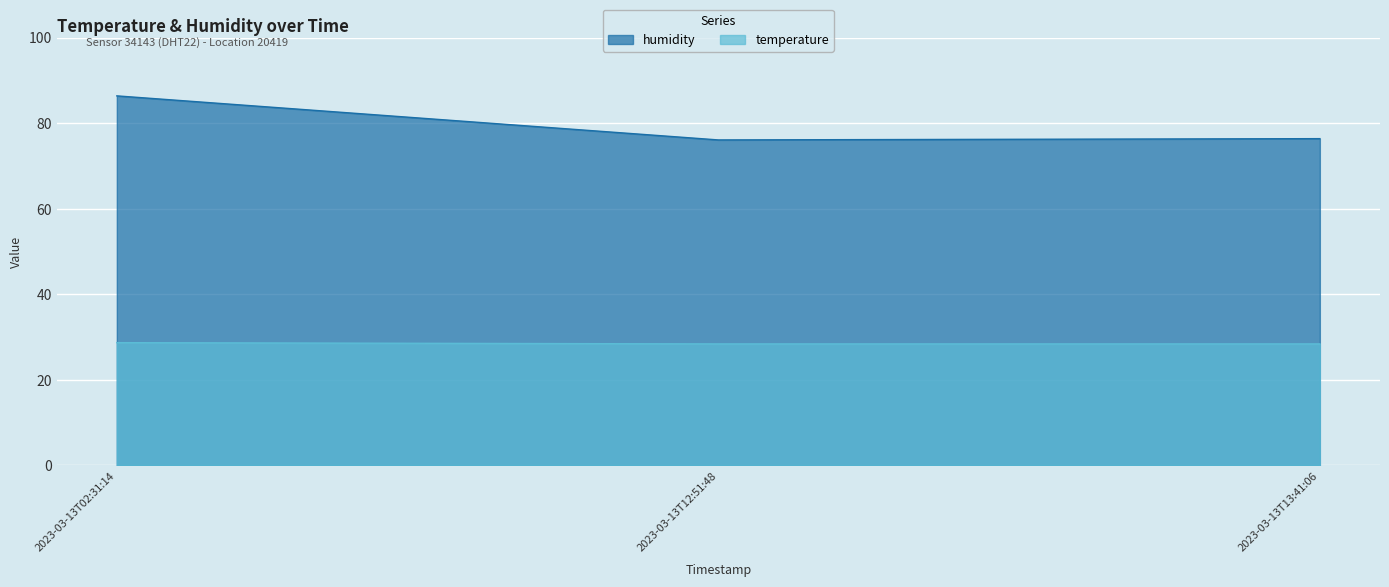

What is the value of the humidity point at the 1st from the left?

86.4